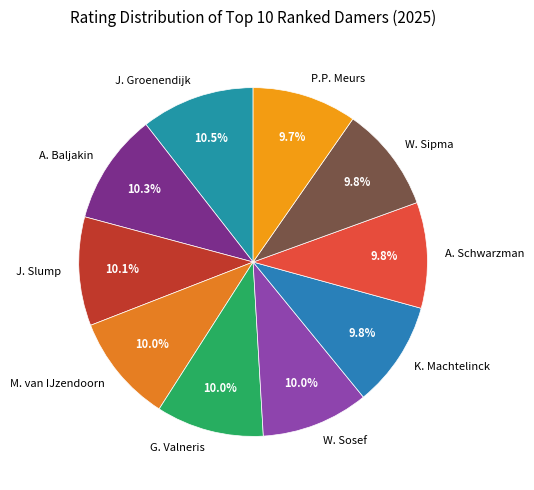

What percentage is the A. Baljakin slice, to the nearest percent?

10%